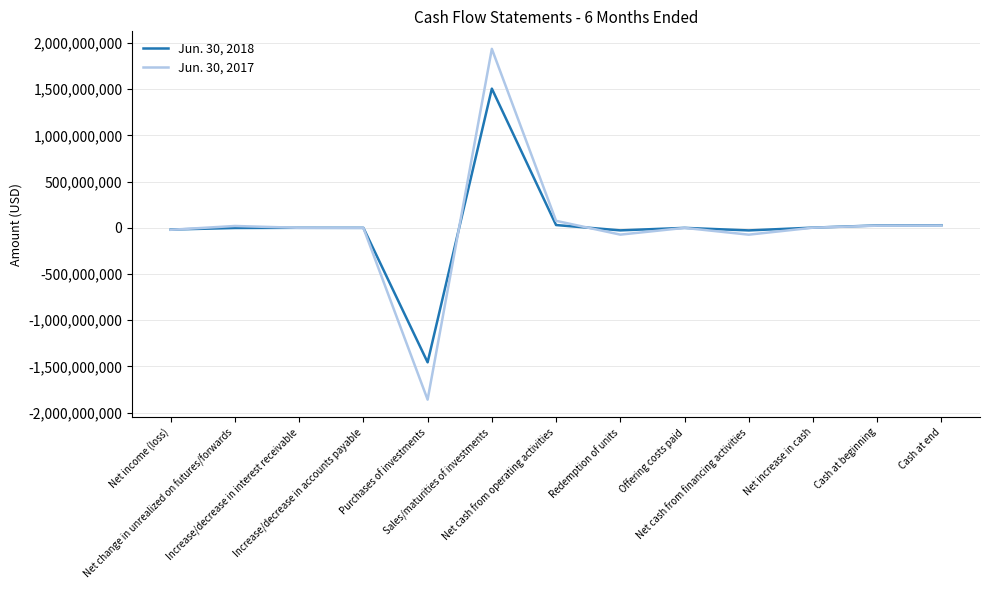

Which category has the highest value in the Jun. 30, 2018 series?

Sales/maturities of investments